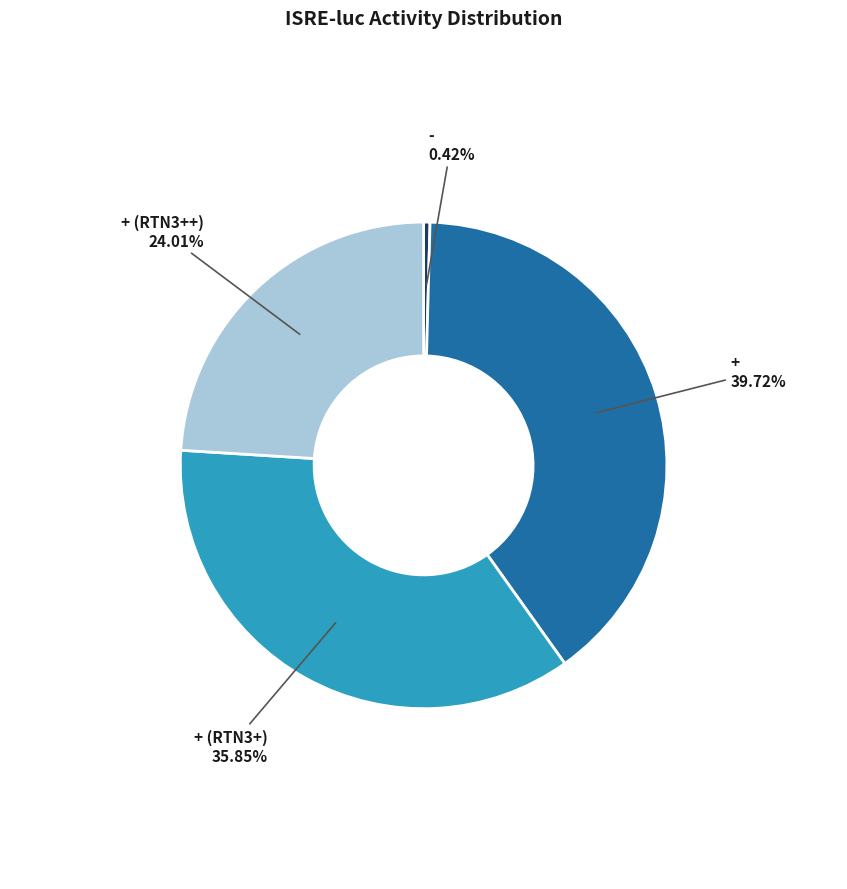

To the nearest percent, what is the difference between the largest and smallest slice percentages?

39%